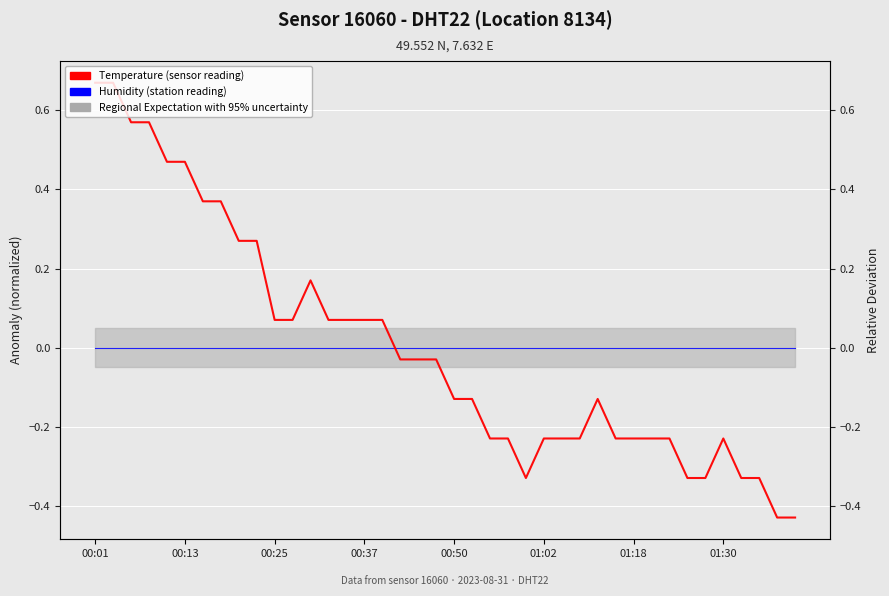

Which category has the lowest value across all series?

38